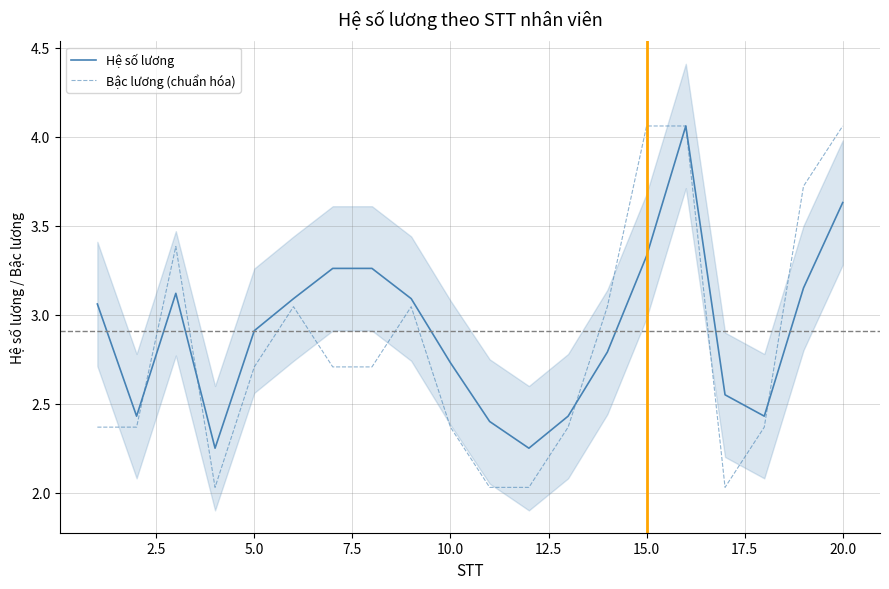

The value of Bậc lương (chuẩn hóa) at 5.0 is 2.7. True or false?

True